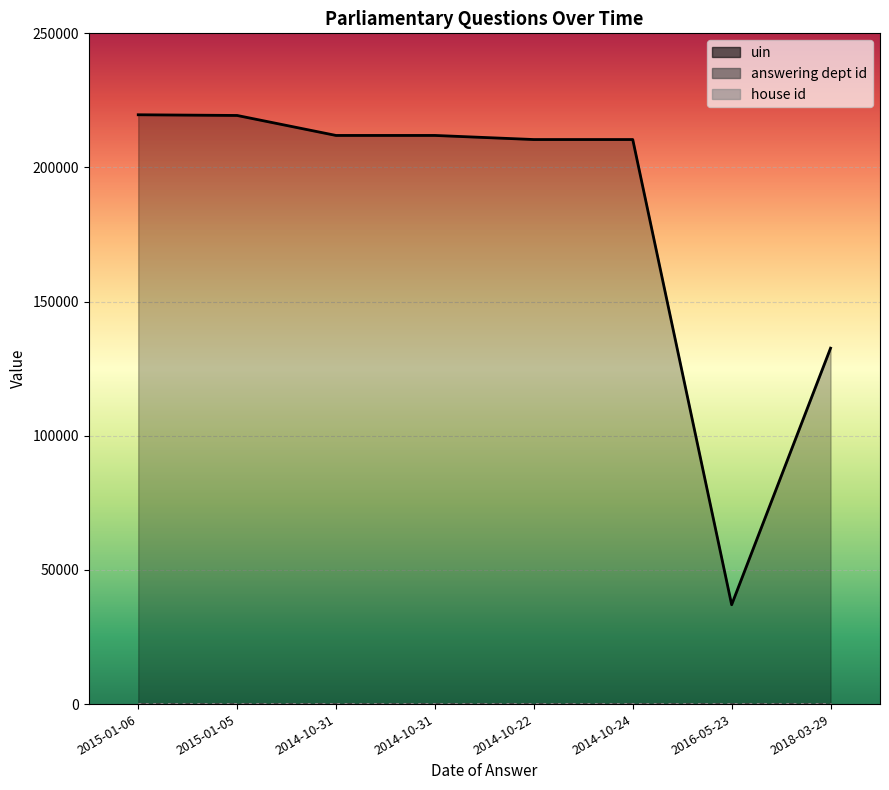

Is it true that house id equals 1 at 2015-01-06?

False